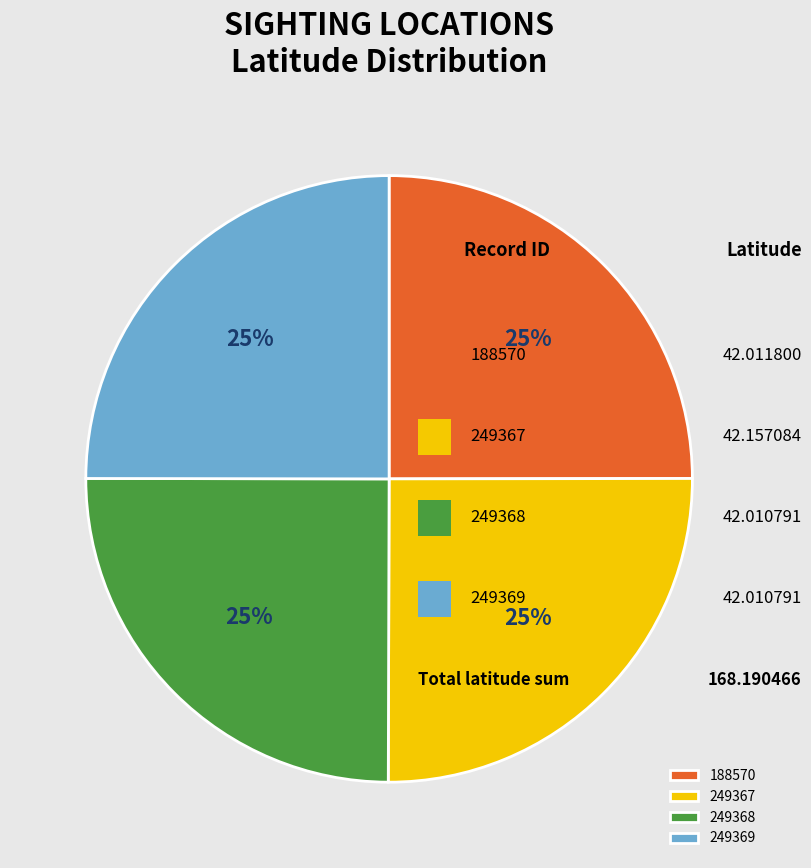

Rank the categories by value from highest to lowest.

249367, 188570, 249368, 249369